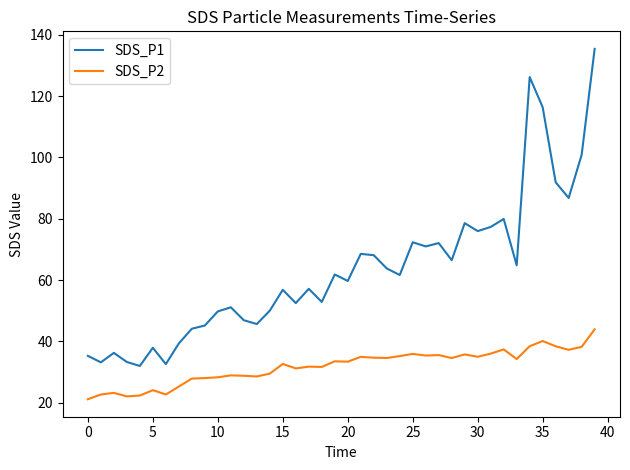

How many values in the SDS_P1 series are below 61?

20